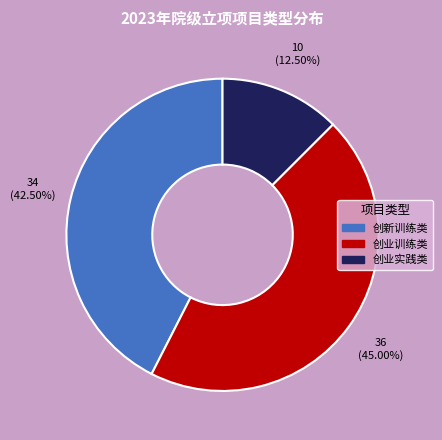

Rank the categories by value from lowest to highest.

创业实践类, 创新训练类, 创业训练类